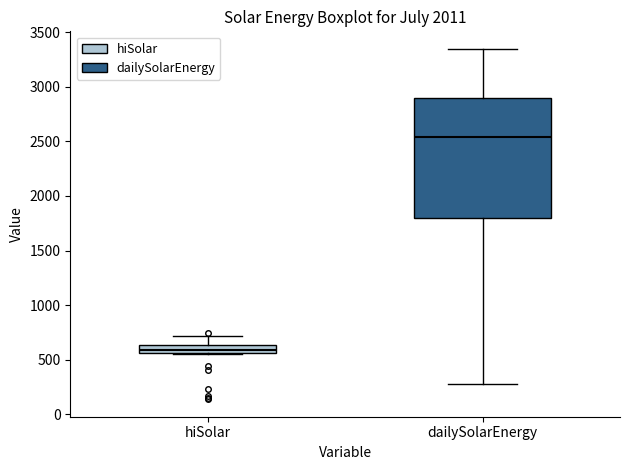

Comparing the boxes themselves (not the whiskers), which one is the tallest?

dailySolarEnergy